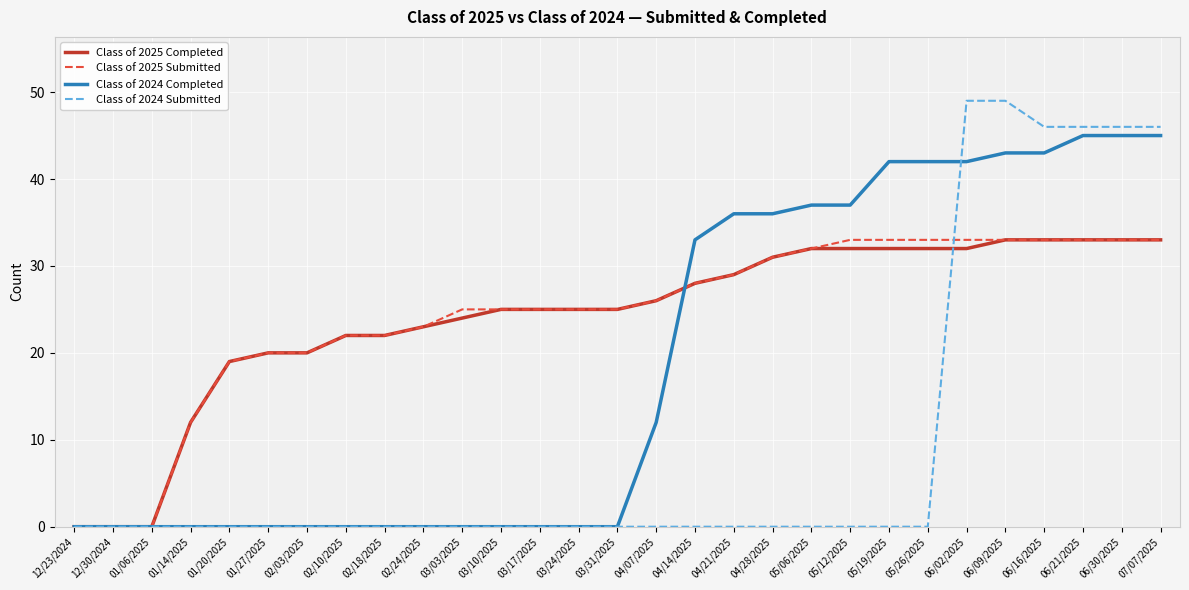

What is the sum of all Class of 2025 Submitted values?

706